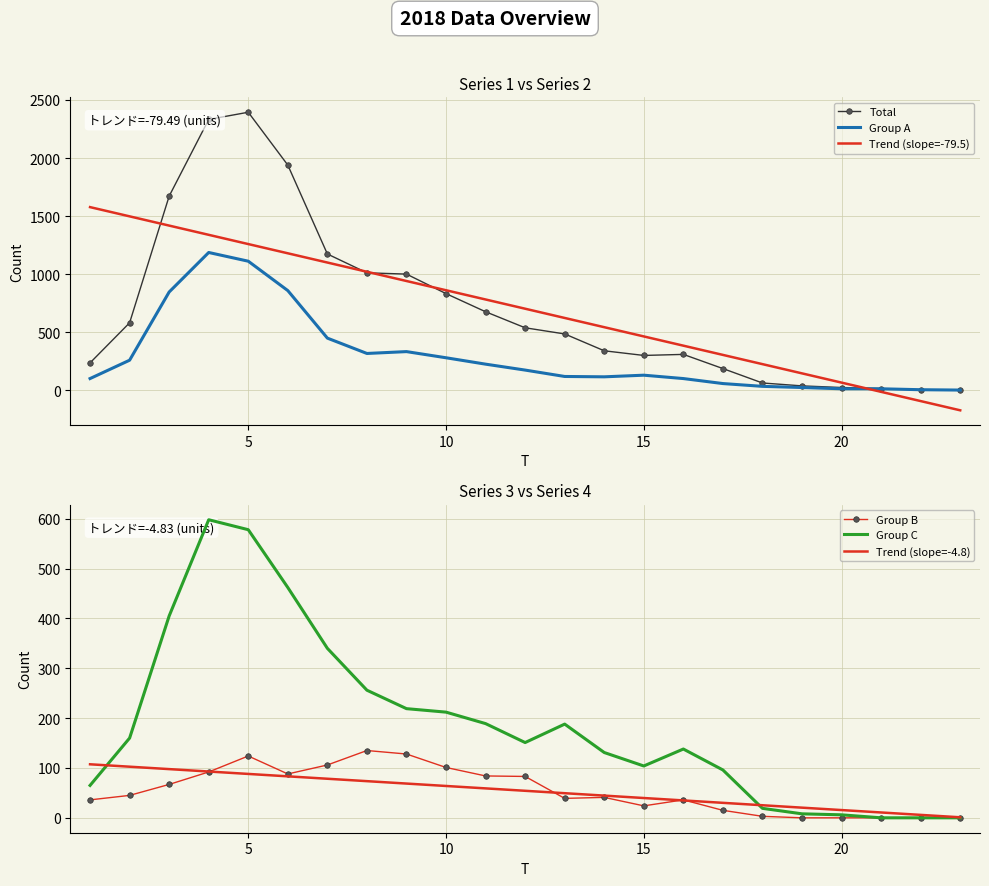

Is it true that Group C equals 6.0 at 20?

True